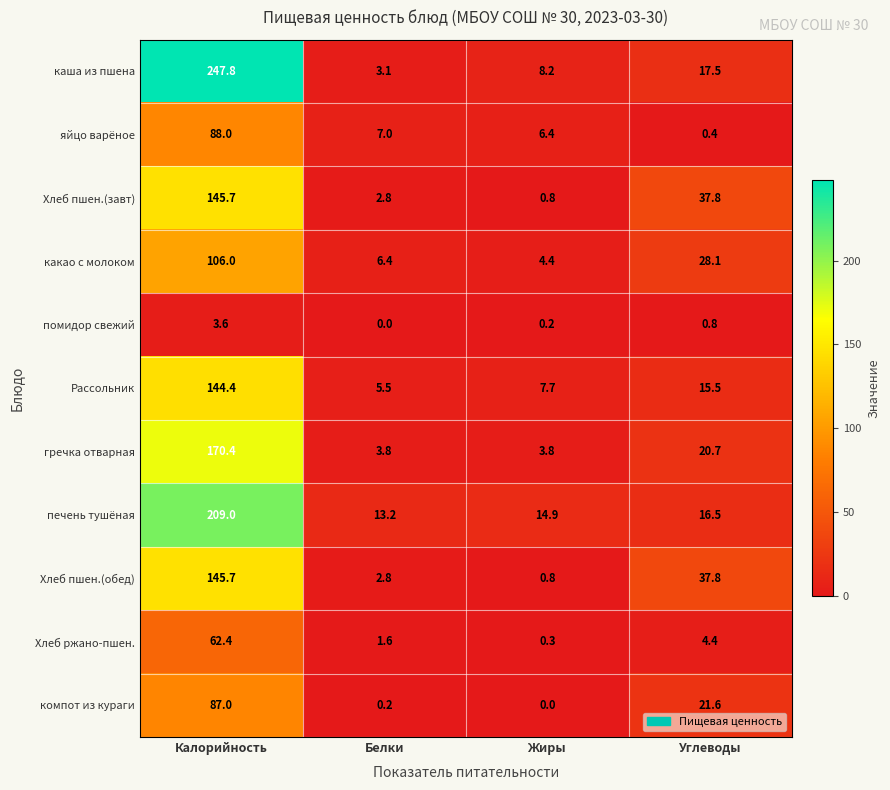

Which series has the largest total across all categories?

каша из пшена